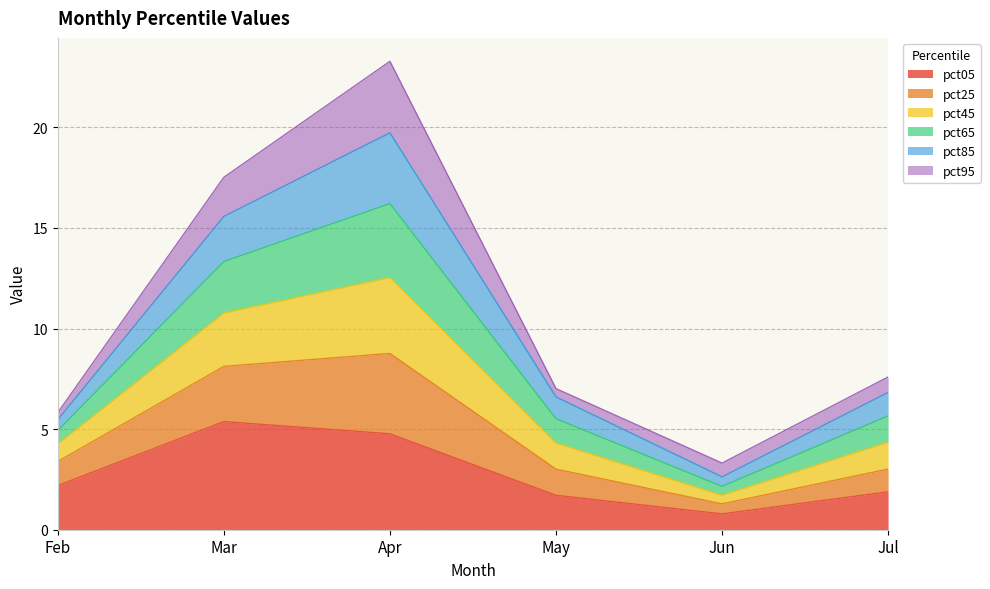

How many categories are shown in the chart?

6